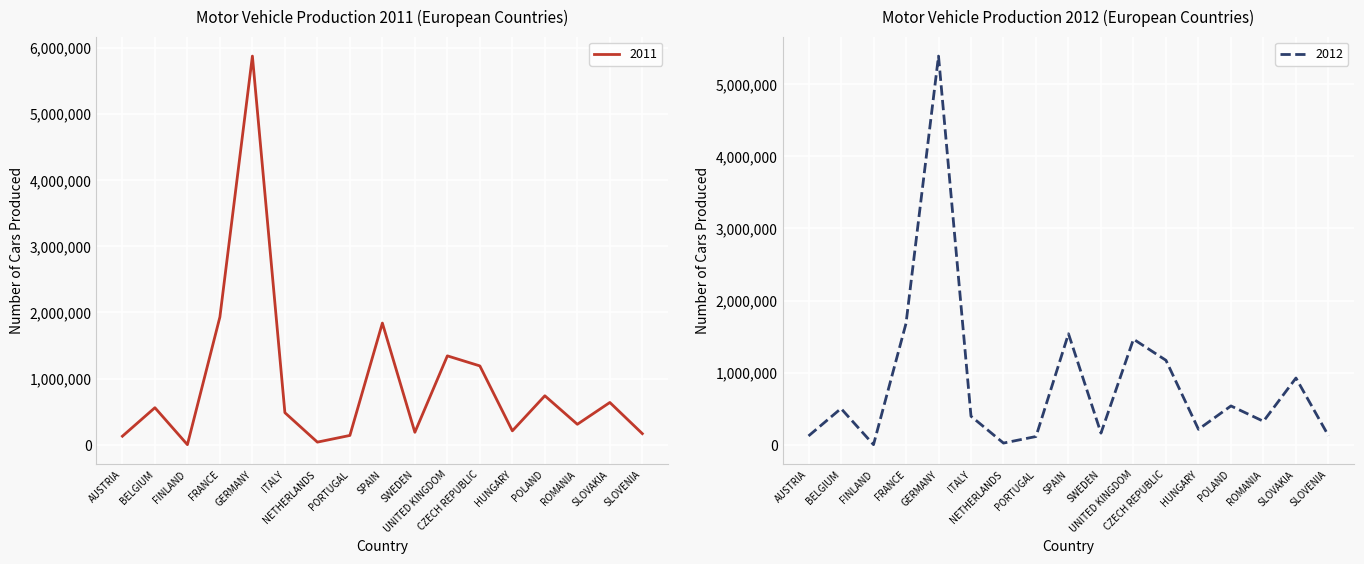

What is the total value across all series at SLOVAKIA?

1566318